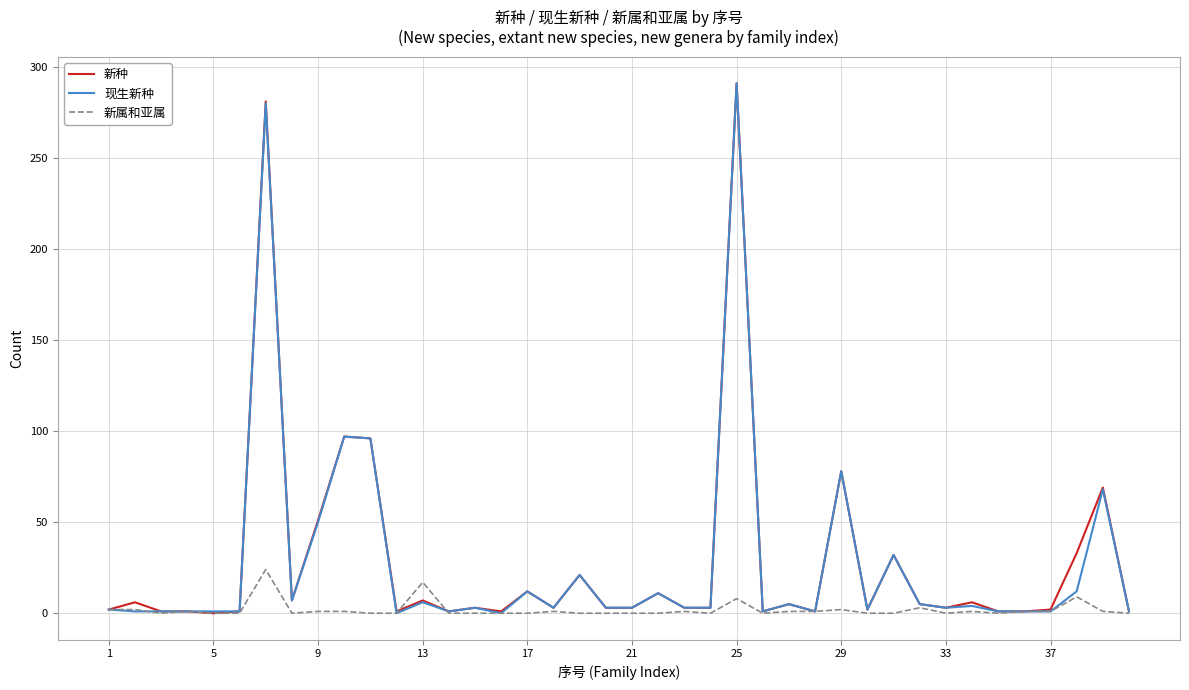

Reading left to right, list all the values displayed in this chart.

新种: 2	6	1	1	0	1	281	7	51	97	96	1	7	1	3	1	12	3	21	3	3	11	3	3	291	1	5	1	78	2	32	5	3	6	1	1	2	33	69	1
现生新种: 2	1	1	1	1	1	280	7	50	97	96	0	6	1	3	0	12	3	21	3	3	11	3	3	291	1	5	1	78	2	32	5	3	4	1	1	1	12	68	1
新属和亚属: 2	2	0	1	0	0	24	0	1	1	0	0	17	0	0	0	0	1	0	0	0	0	1	0	8	0	1	1	2	0	0	3	0	1	0	1	1	9	1	0